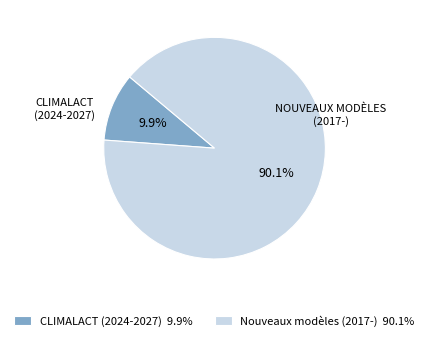

Does Nouveaux modèles (2017-) represent more than half of the total?

Yes